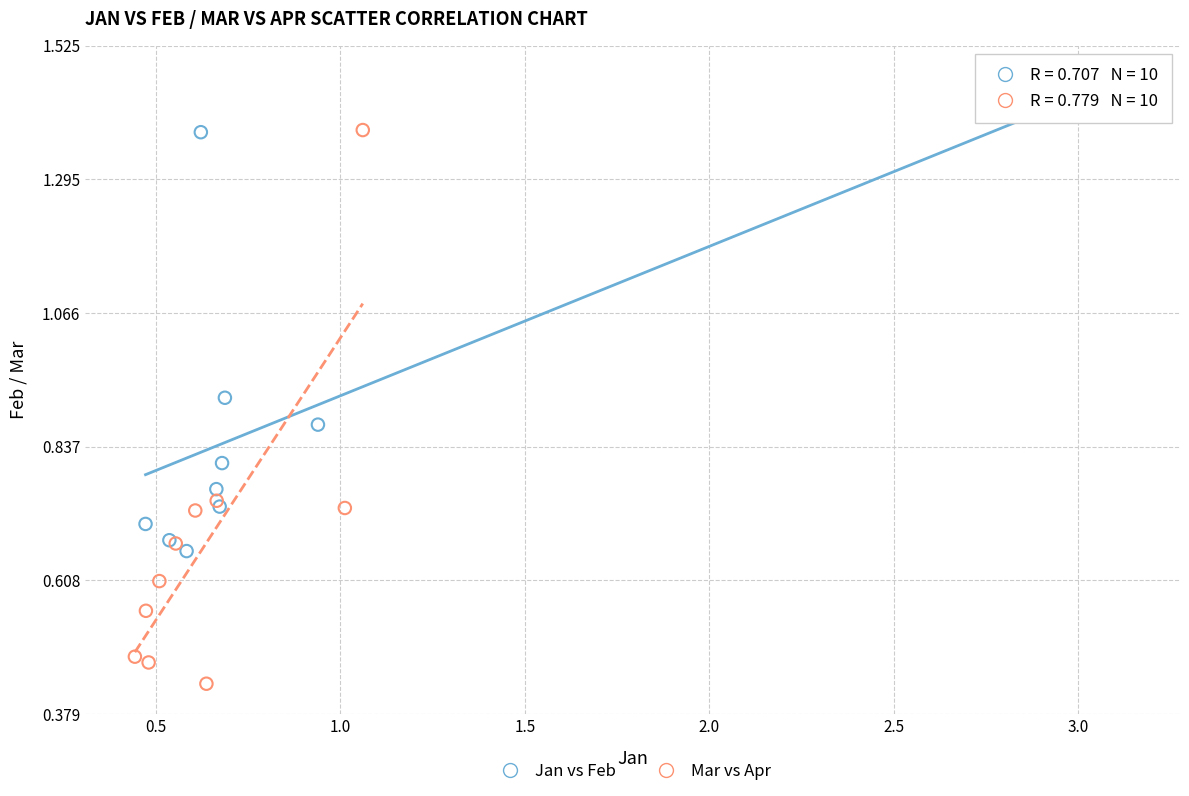

Which series contains the lowest Y value?

Mar vs Apr